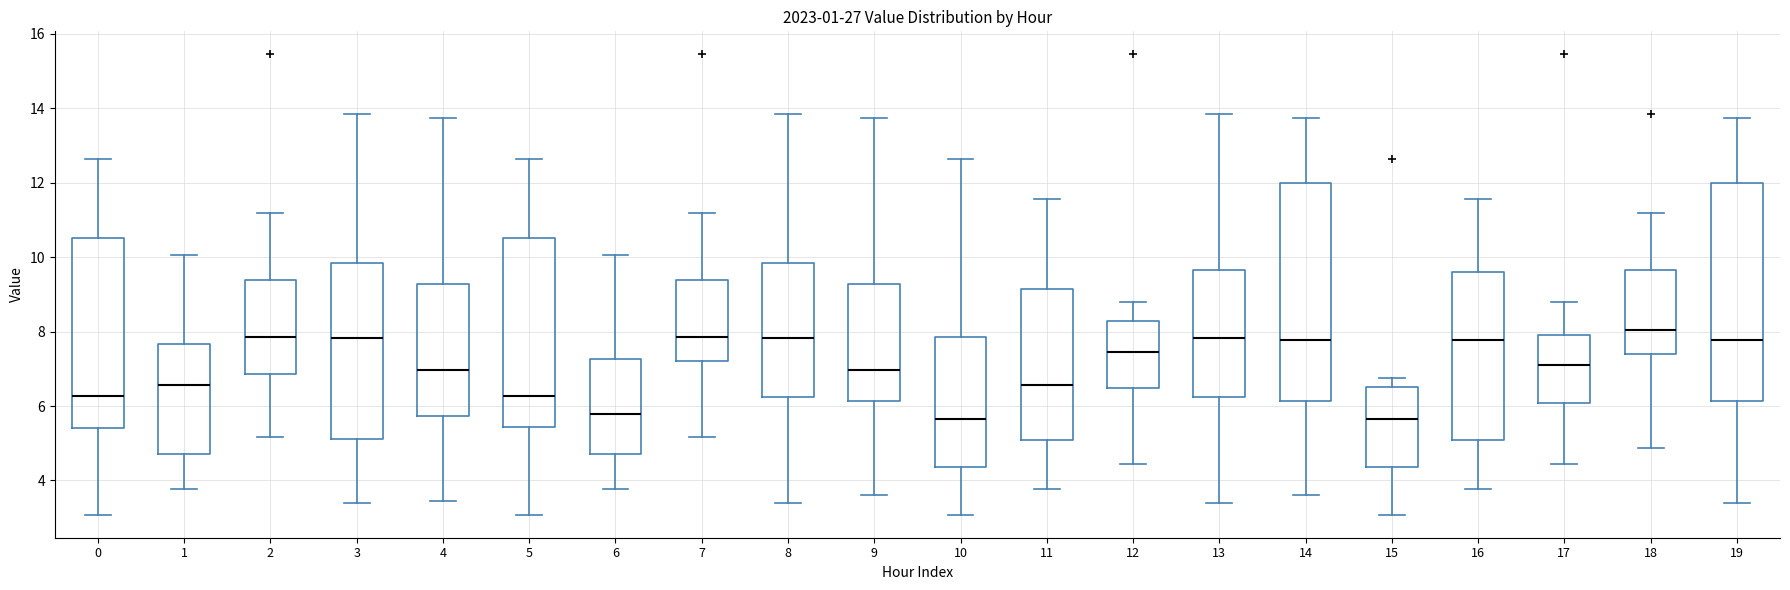

Where is the lower edge of the box at x = 18 on the y-axis? The values are not printed on the chart, so give them approximately, as read against the axis.

7.4